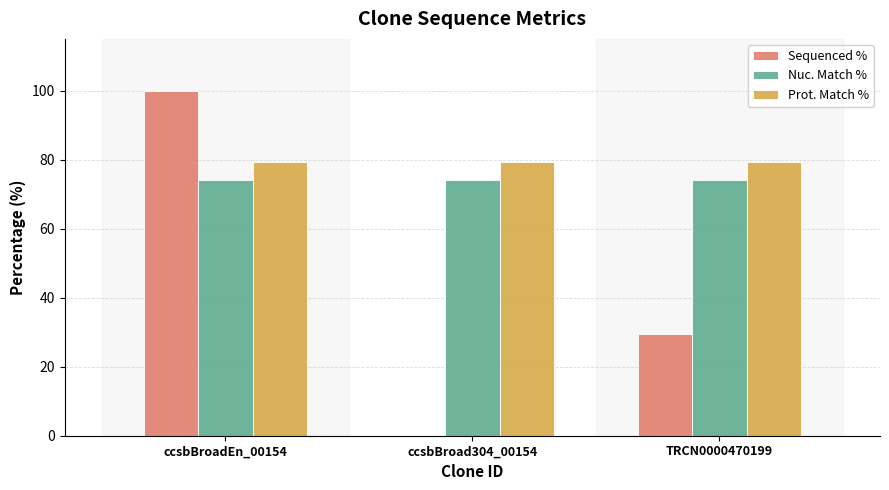

At which label is Sequenced % closest to 50?

TRCN0000470199